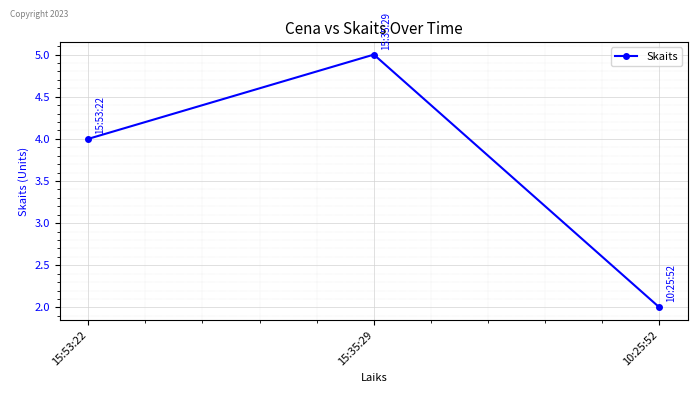

Rank the categories by value from lowest to highest.

10:25:52, 15:53:22, 15:35:29